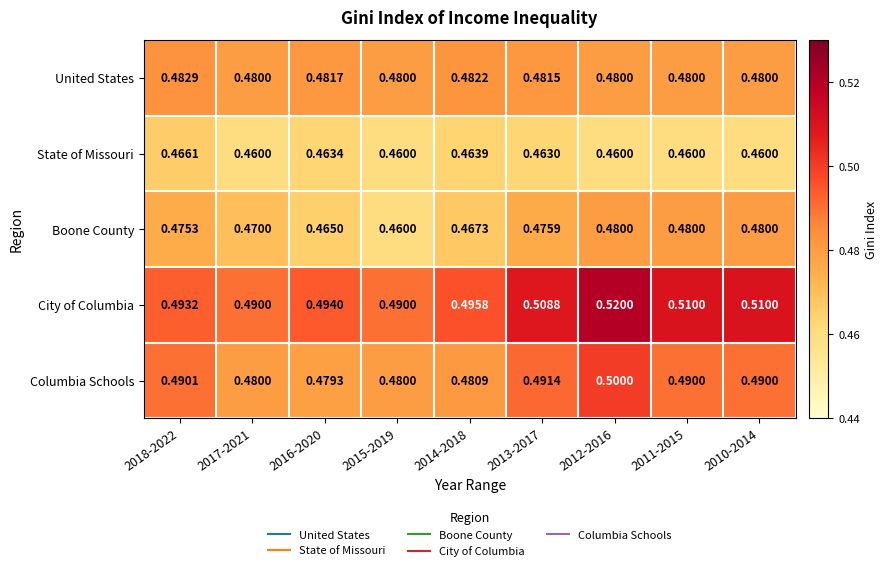

Which series has the largest range (max minus min)?

City of Columbia